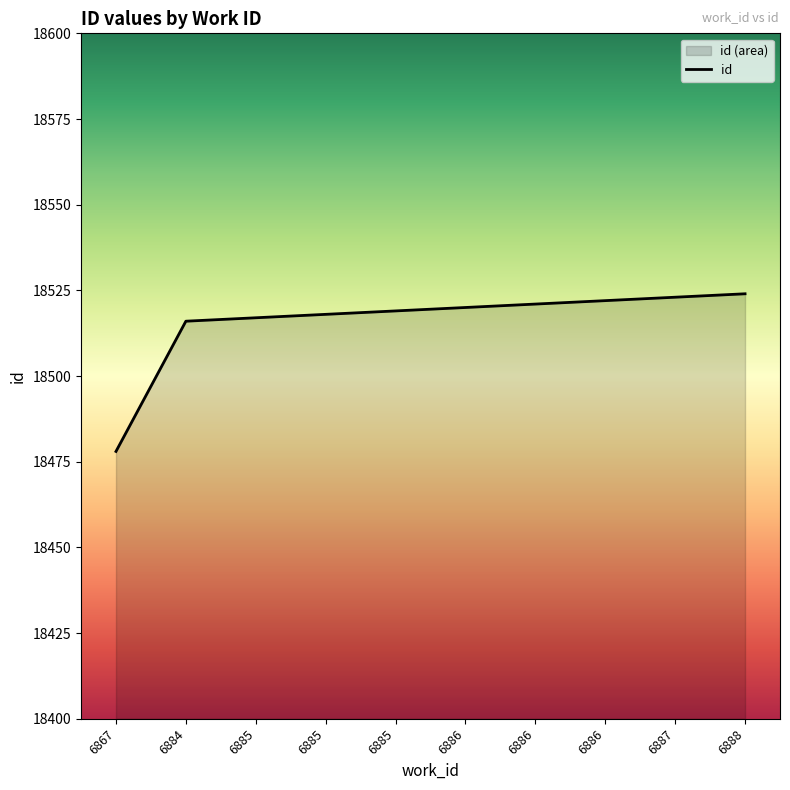

Between 6885 and 6887, which is larger?

6887